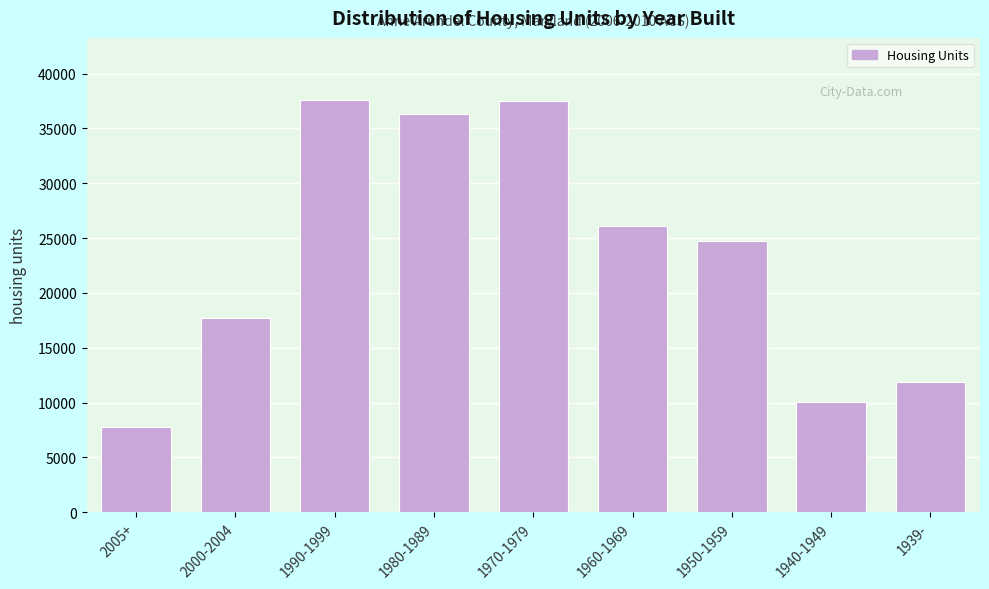

What is the approximate value at 1990-1999?

37609